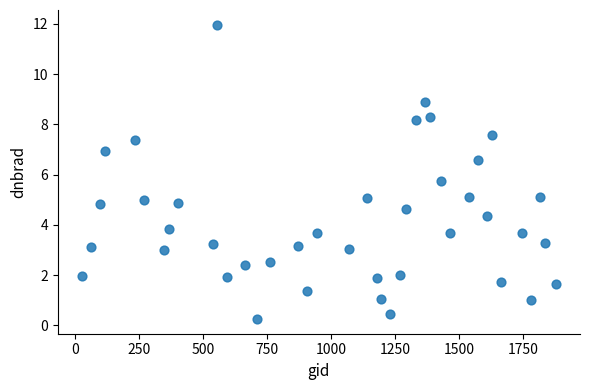

What Y value in the scatter plot is closest to 6?

5.7